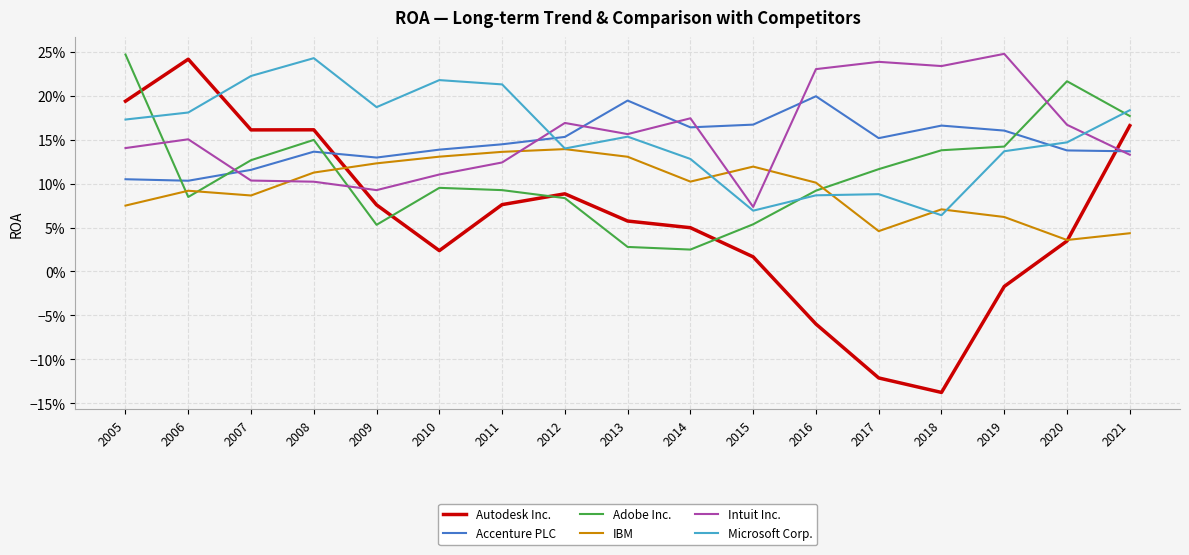

Reading left to right, transcribe all the data shown in this chart.

Autodesk Inc.: 0.2	0.2	0.2	0.2	0.1	0.0	0.1	0.1	0.1	0.0	0.0	-0.1	-0.1	-0.1	-0.0	0.0	0.2
Accenture PLC: 0.1	0.1	0.1	0.1	0.1	0.1	0.1	0.2	0.2	0.2	0.2	0.2	0.2	0.2	0.2	0.1	0.1
Adobe Inc.: 0.2	0.1	0.1	0.1	0.1	0.1	0.1	0.1	0.0	0.0	0.1	0.1	0.1	0.1	0.1	0.2	0.2
IBM: 0.1	0.1	0.1	0.1	0.1	0.1	0.1	0.1	0.1	0.1	0.1	0.1	0.0	0.1	0.1	0.0	0.0
Intuit Inc.: 0.1	0.2	0.1	0.1	0.1	0.1	0.1	0.2	0.2	0.2	0.1	0.2	0.2	0.2	0.2	0.2	0.1
Microsoft Corp.: 0.2	0.2	0.2	0.2	0.2	0.2	0.2	0.1	0.2	0.1	0.1	0.1	0.1	0.1	0.1	0.1	0.2